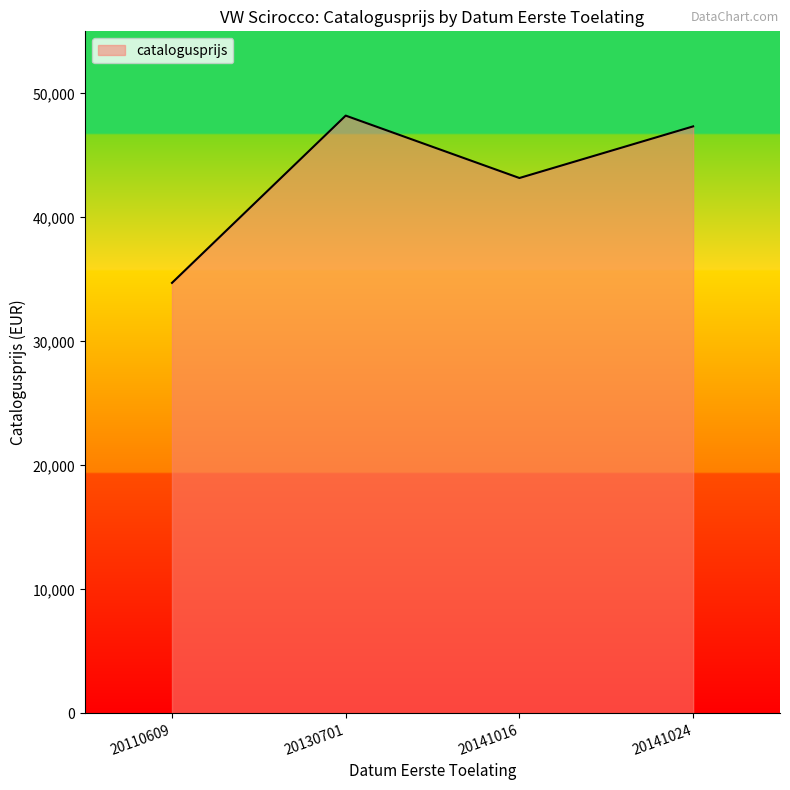

What is the greatest value displayed?

48203